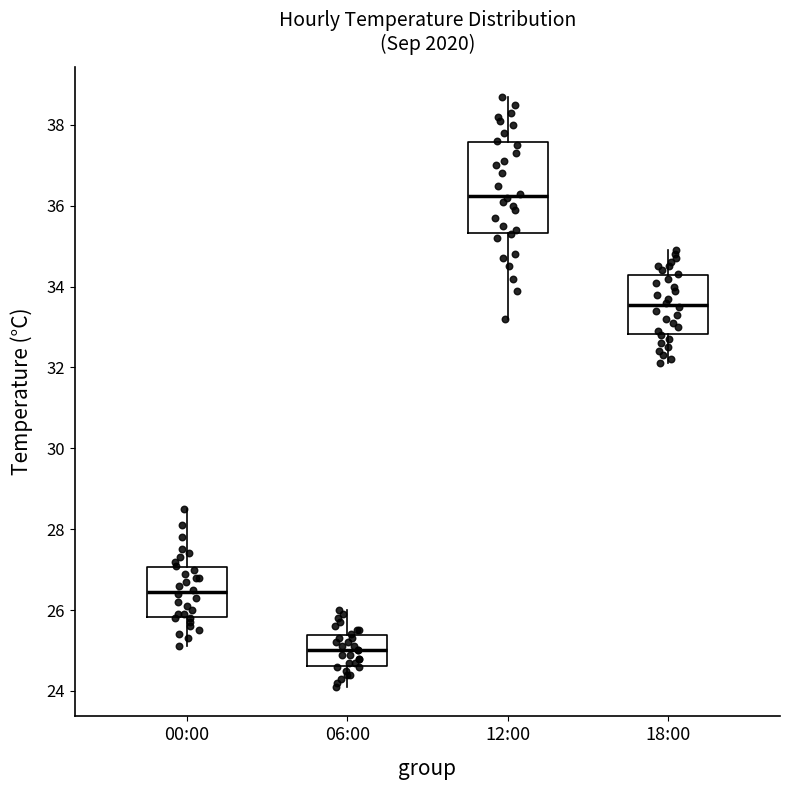

Comparing the boxes themselves (not the whiskers), which one is the tallest?

12:00